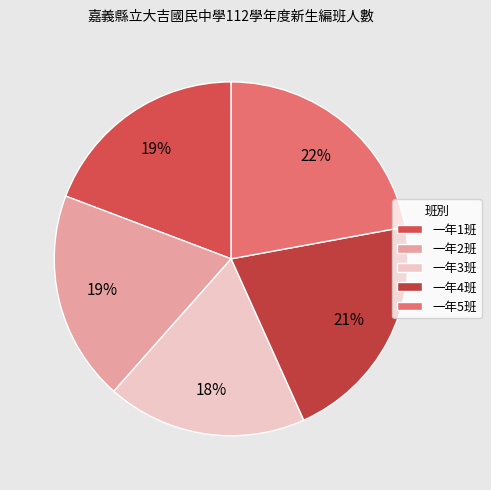

What percentage is NOT represented by 一年5班?

77.9%